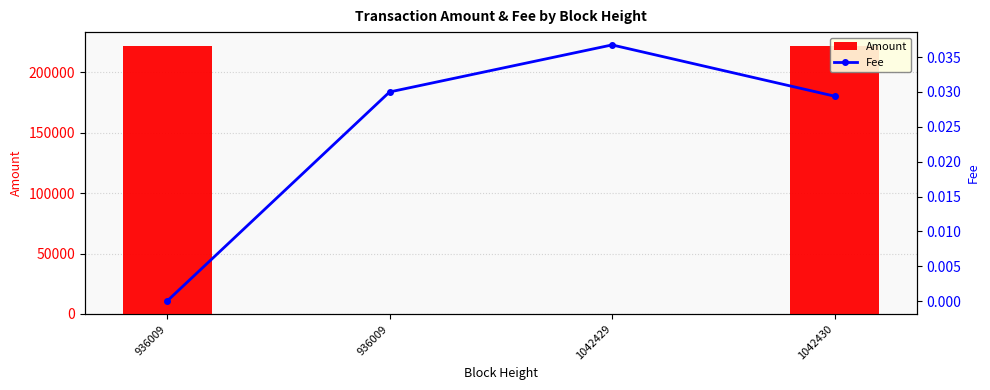

What is the average value of the Amount series?

111100.1